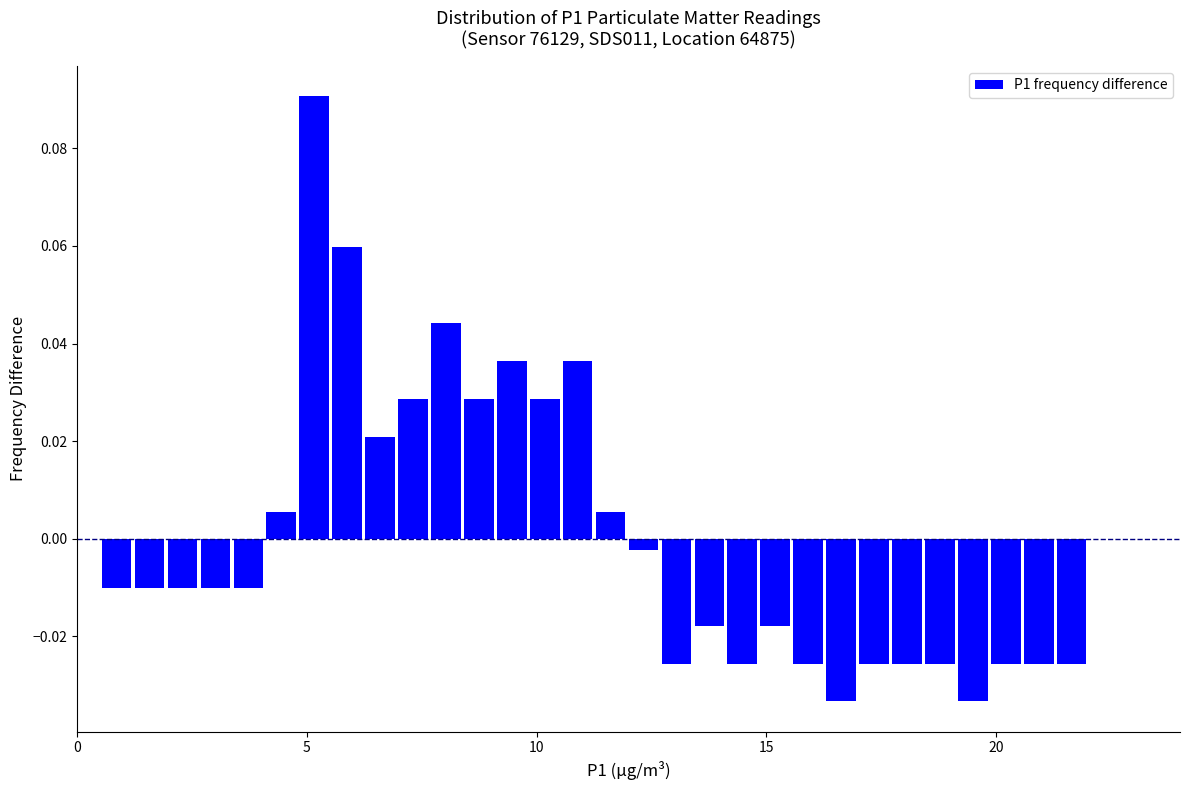

Read against the x-axis, roughly where is the centre of the tallest bar?

5.0